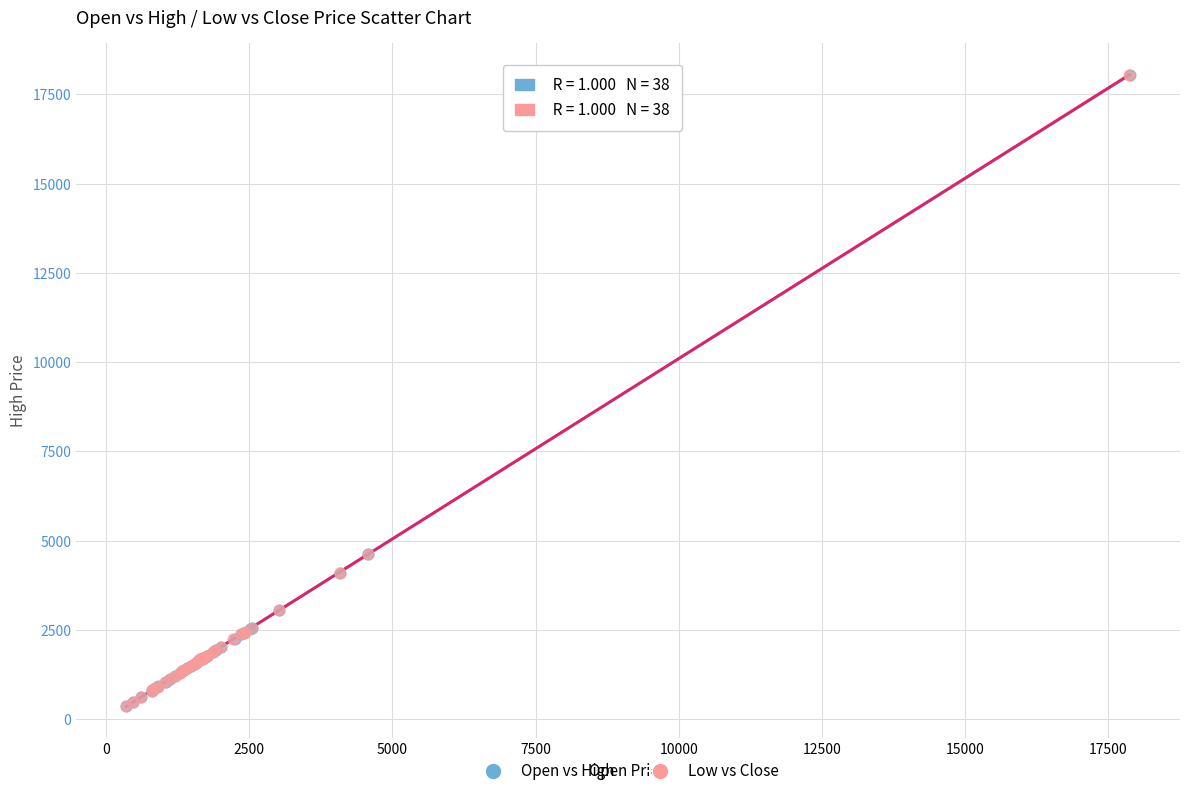

Which series has the widest spread of Y values?

Low vs Close